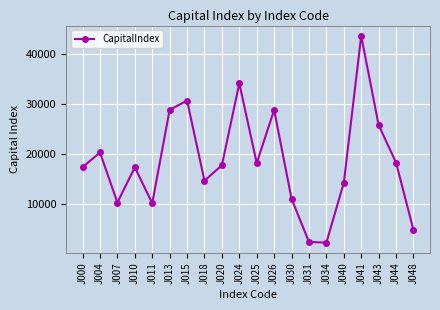

The value at J044 is 24178.9. True or false?

False